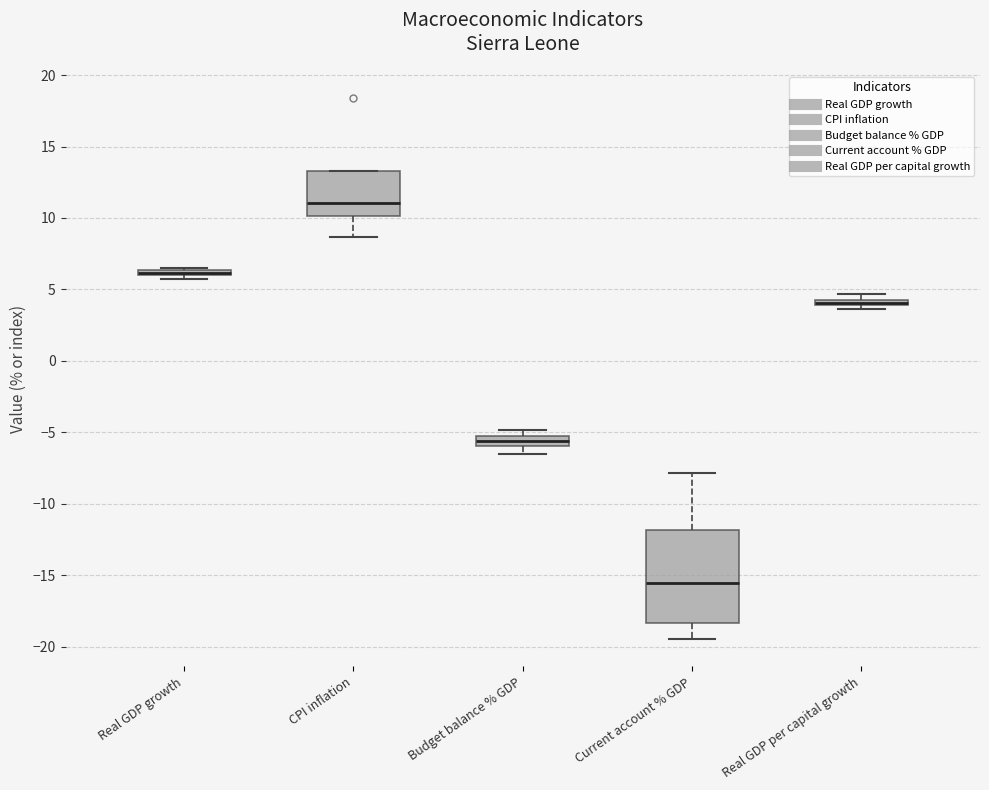

Where does the upper whisker of the box for Current account % GDP end on the y-axis? The values are not printed on the chart, so give them approximately, as read against the axis.

-8.0